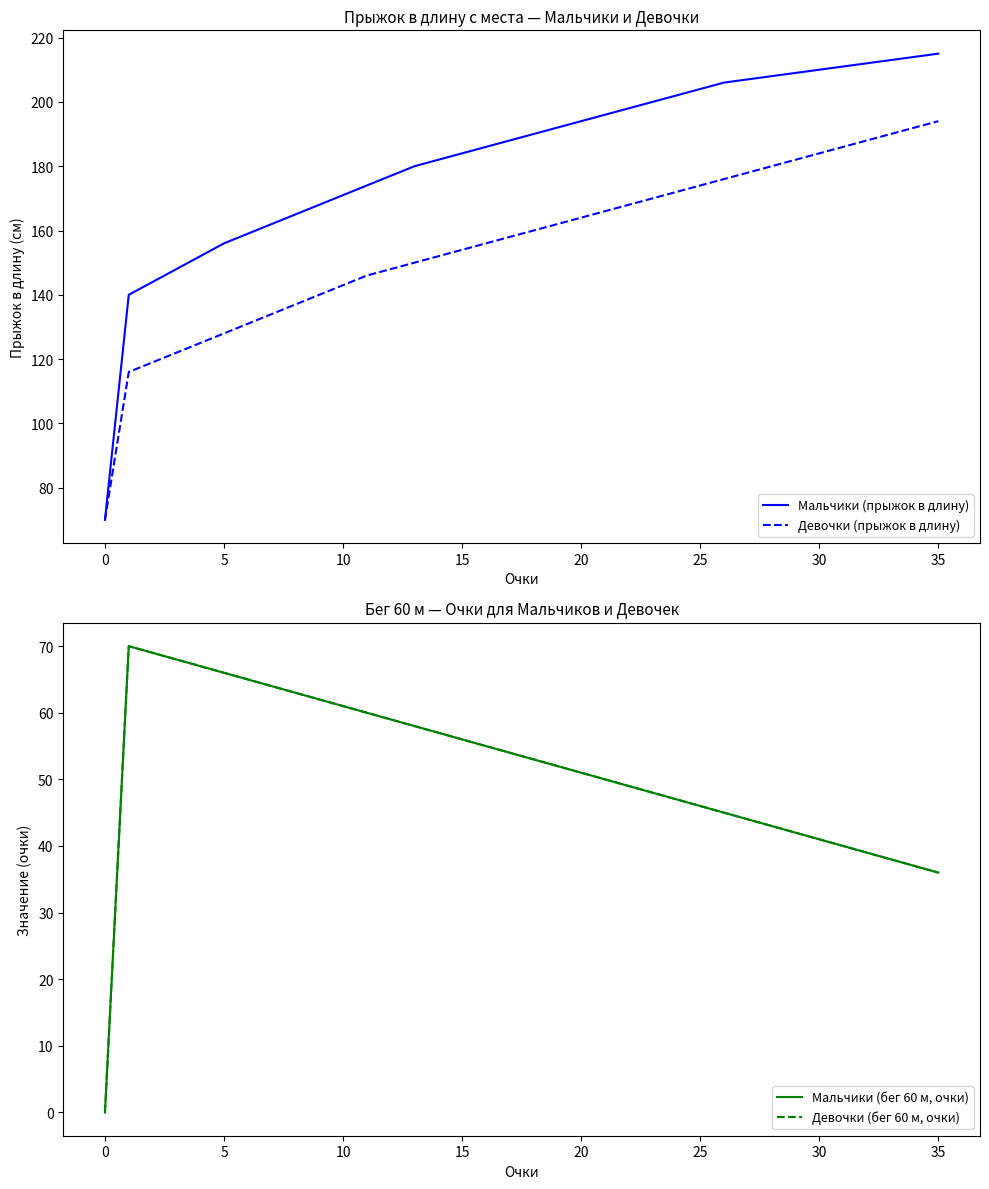

Does the chart have visible grid lines?

No